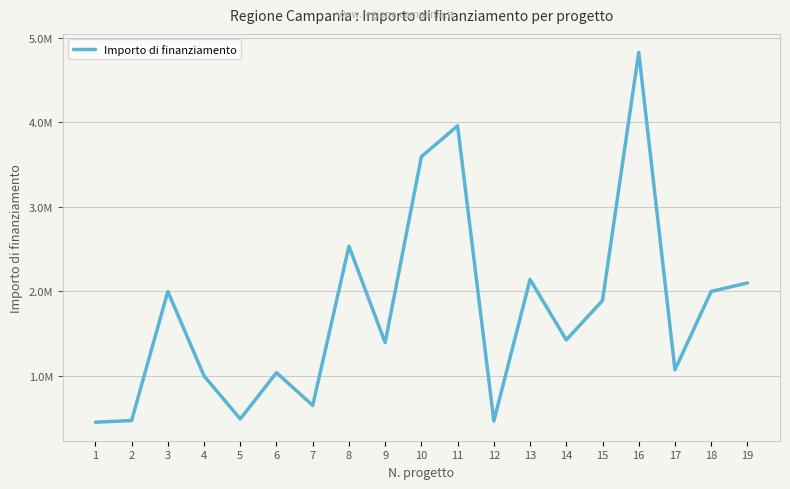

Does the chart display data point markers on the line(s)?

No